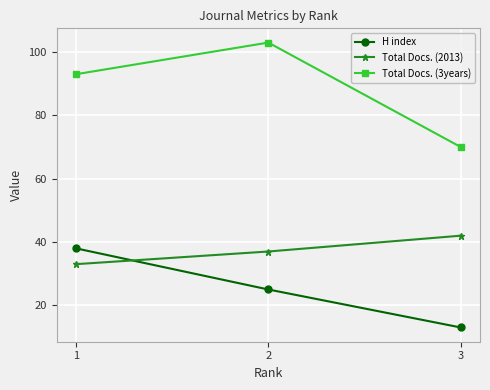

What is the value of the H index point at the 2nd from the left?

25